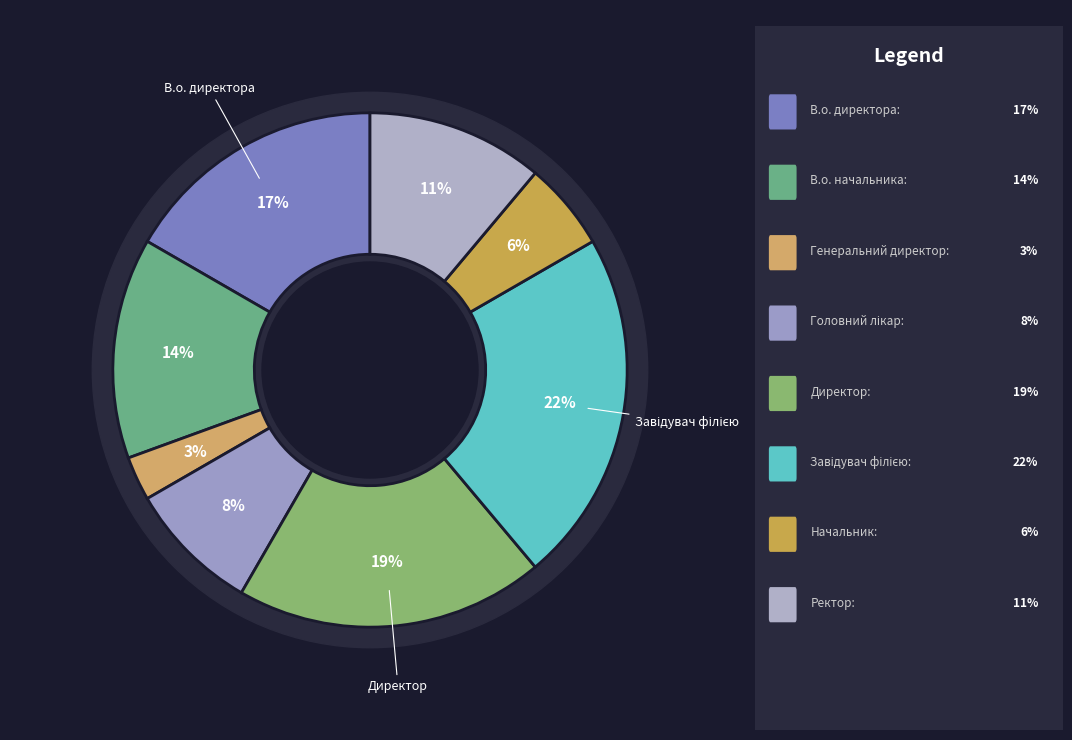

Does Директор account for over 50% of the chart?

No